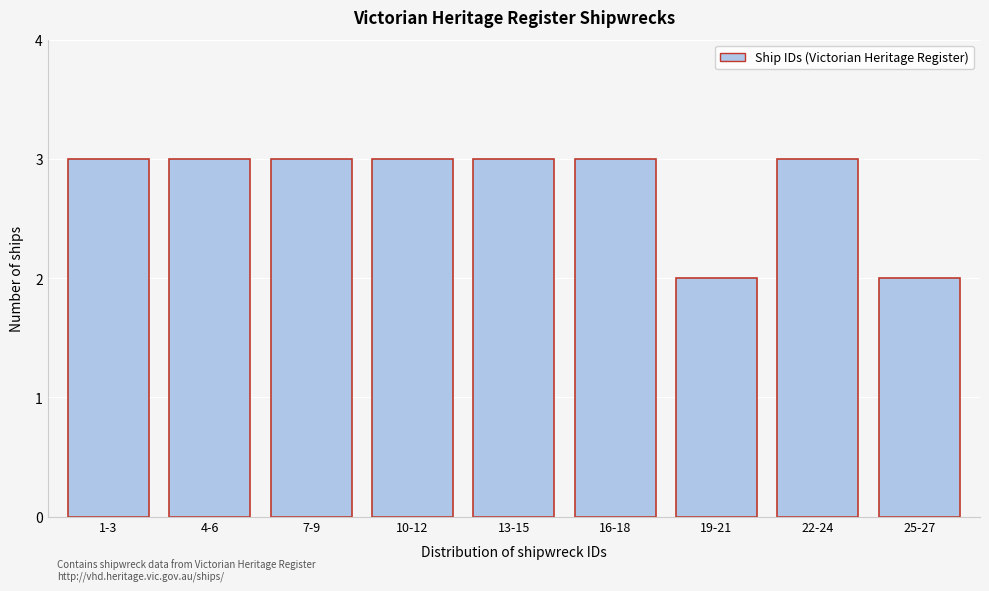

Reading left to right, what are all the values shown in this chart?

3	3	3	3	3	3	2	3	2